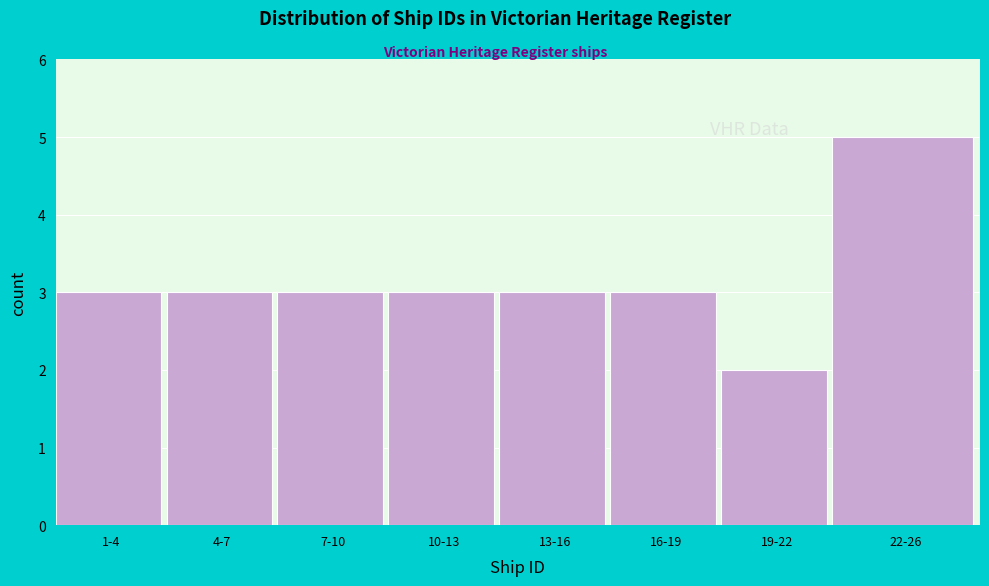

Reading left to right, list all the values displayed in this chart.

1-4=3	4-7=3	7-10=3	10-13=3	13-16=3	16-19=3	19-22=2	22-26=5